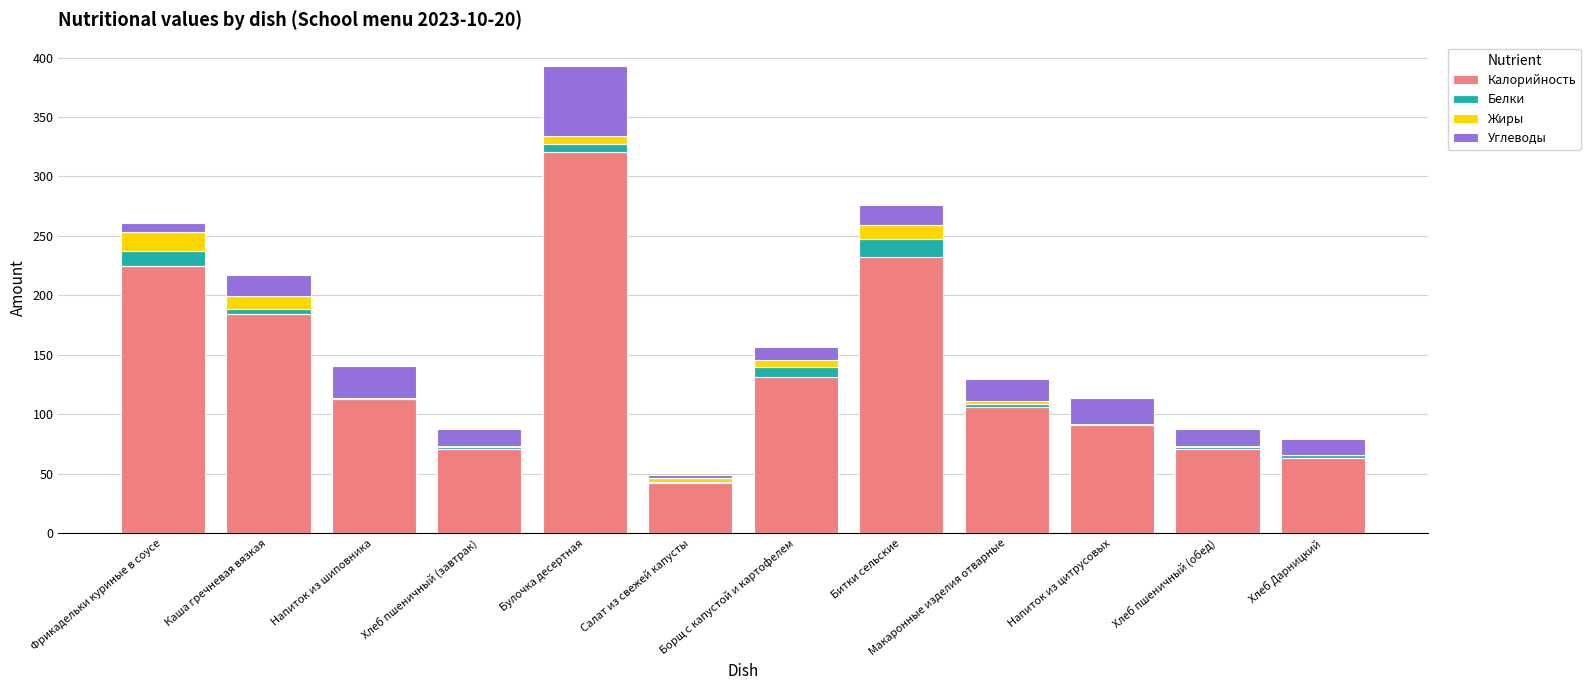

At which category is the sum across all series the highest?

Булочка десертная